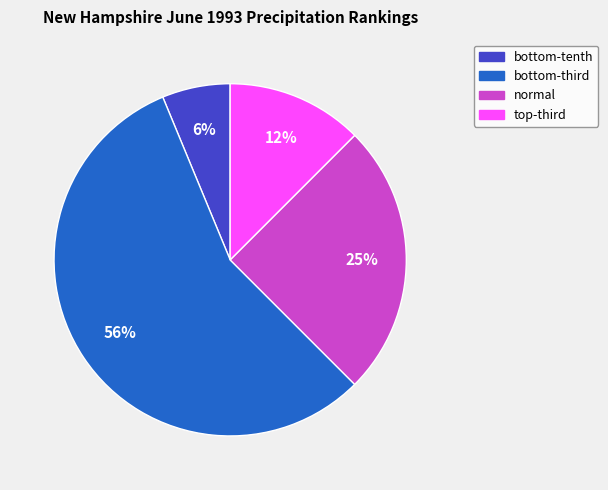

Does any single category account for the majority?

Yes